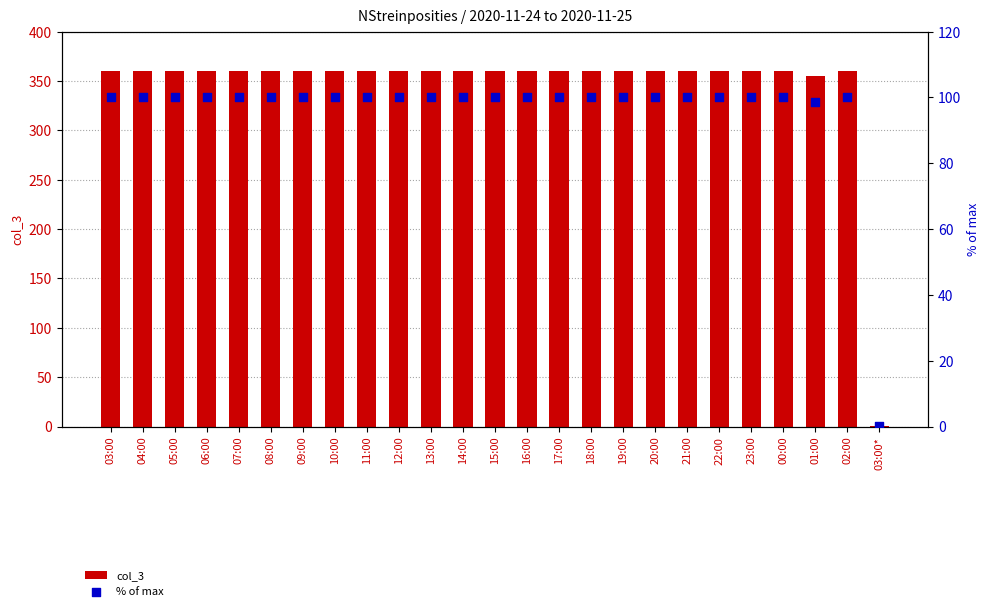

What are all the series names shown in the legend?

col_3, % of max